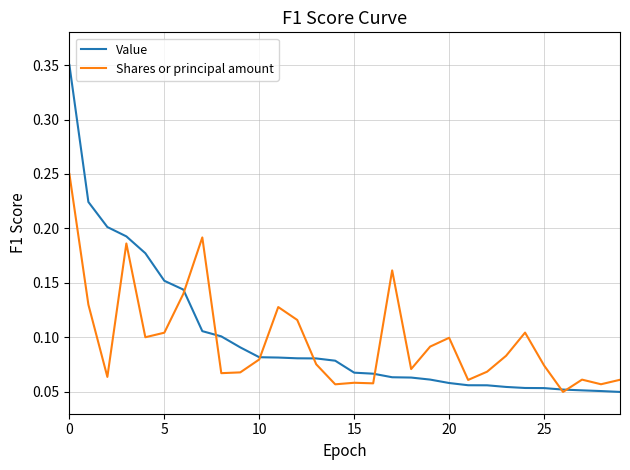

Which series has the largest range (max minus min)?

Value